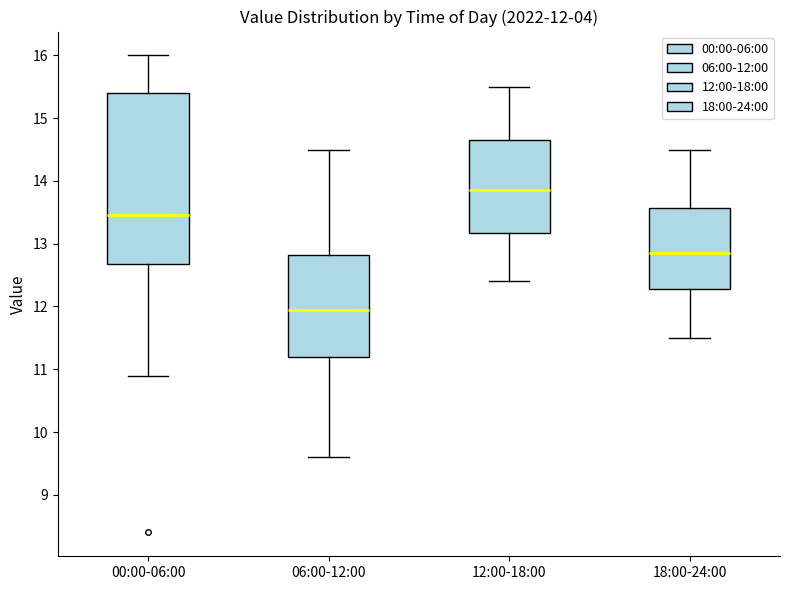

Which box is the tallest, from its lower edge to its upper edge?

00:00-06:00